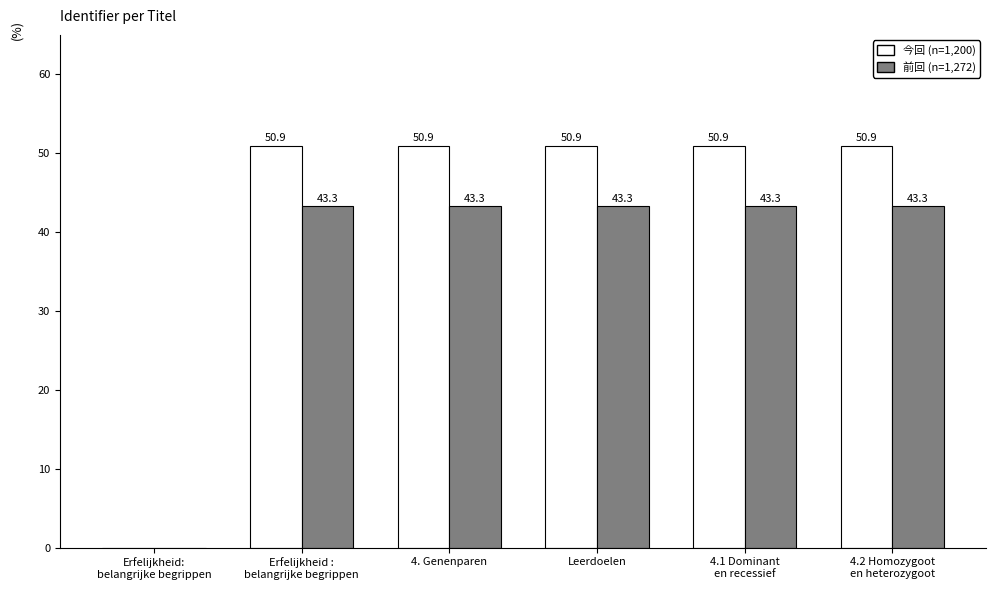

What is the total value across all series at 4. Genenparen?

94.2